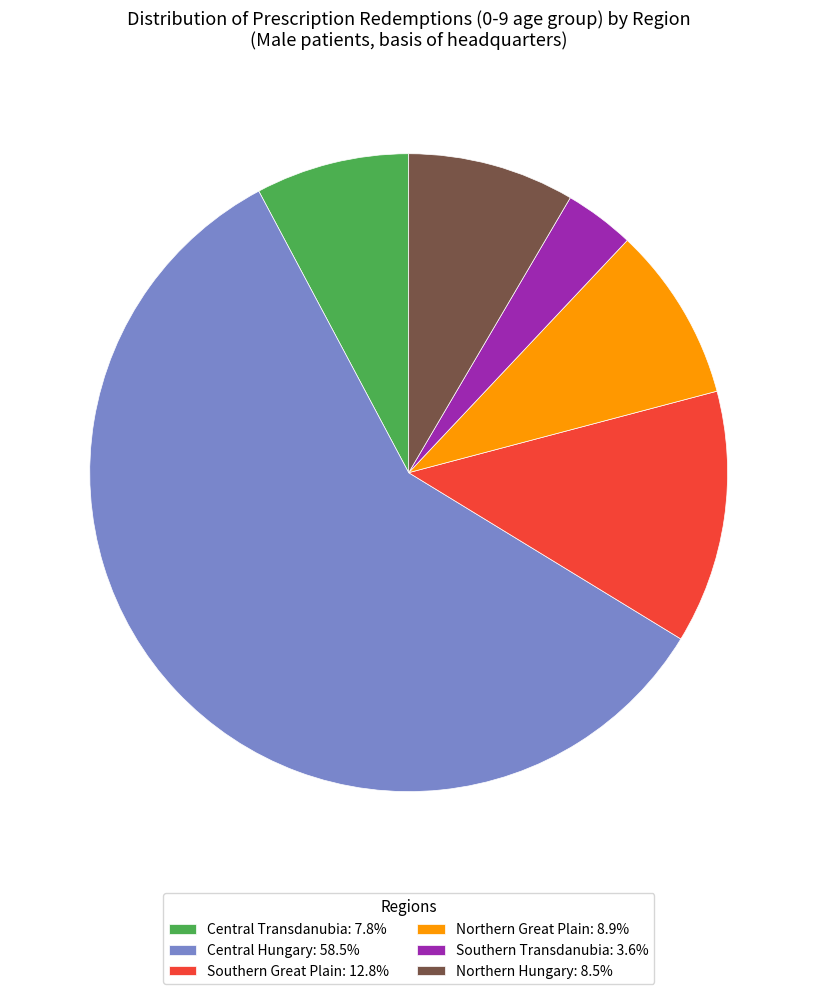

What is the ratio of the value at Central Hungary: 58.5% to the value at Southern Transdanubia: 3.6%?

16.4